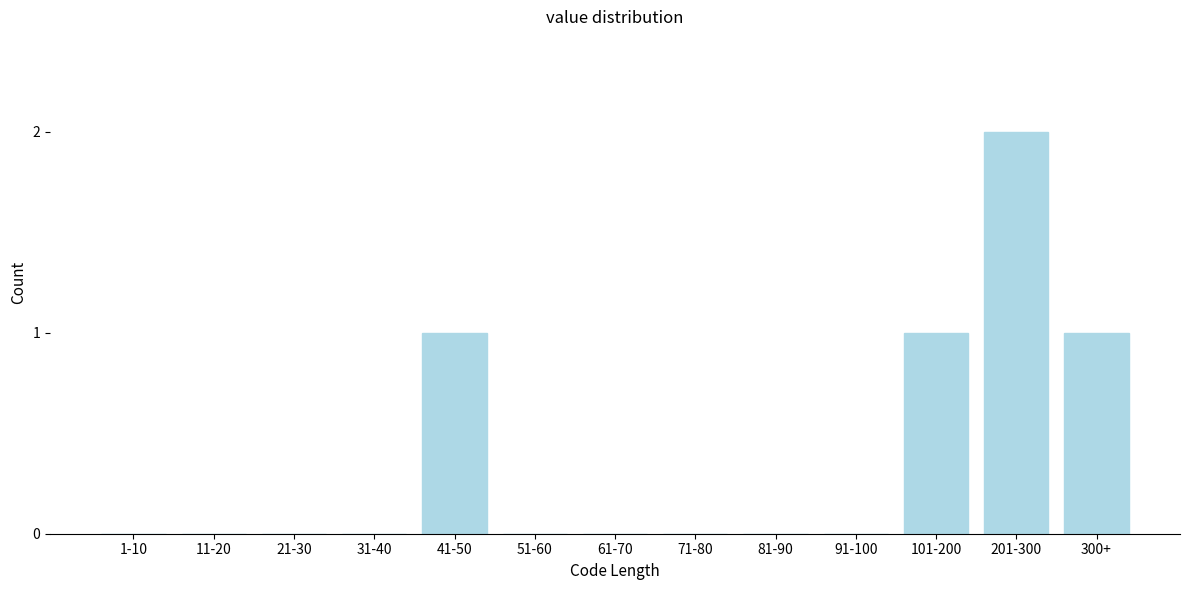

Reading left to right, list all the values displayed in this chart.

1-10=0	11-20=0	21-30=0	31-40=0	41-50=1	51-60=0	61-70=0	71-80=0	81-90=0	91-100=0	101-200=1	201-300=2	300+=1